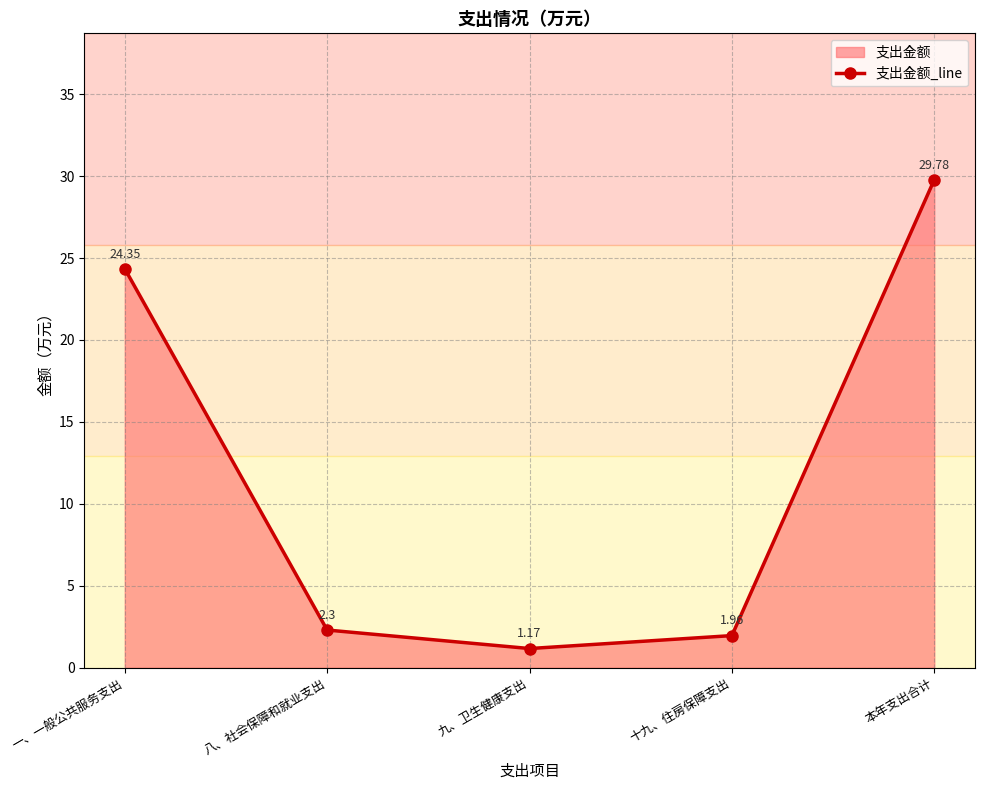

What is the sum of all values?

59.6